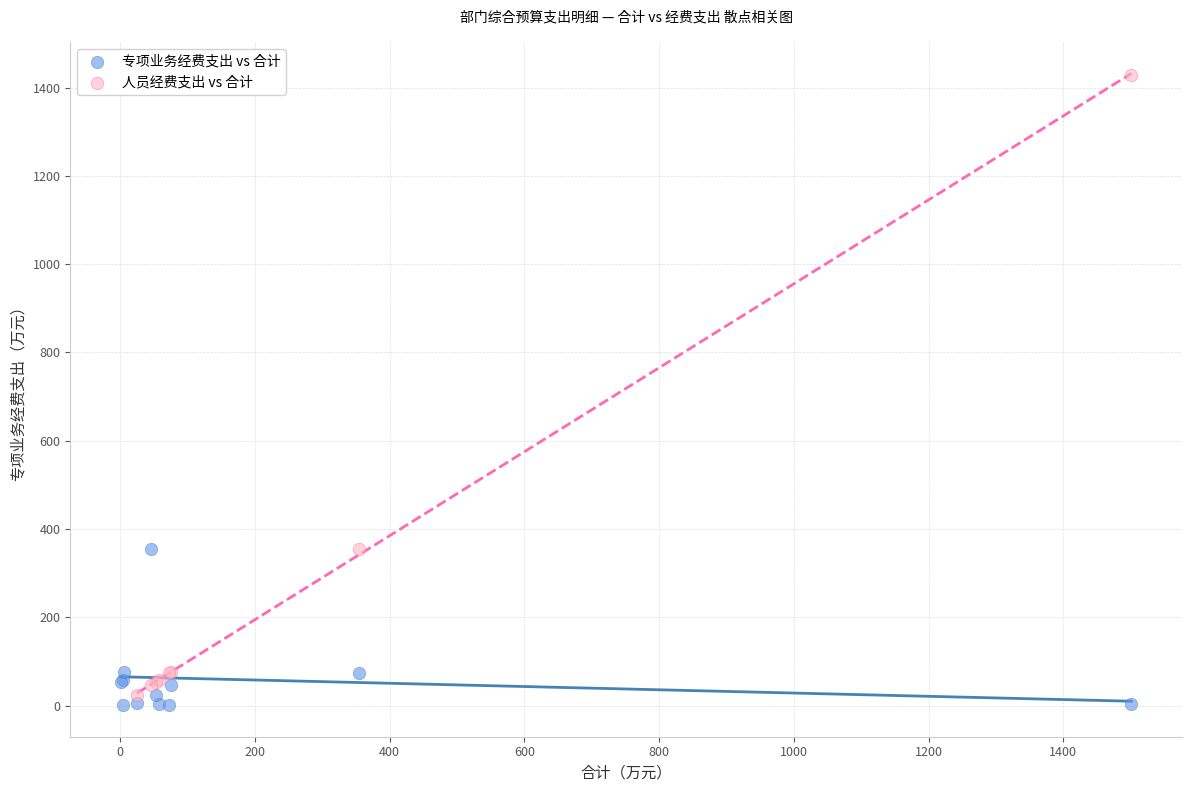

Which series has the largest Y range (max minus min)?

人员经费支出 vs 合计